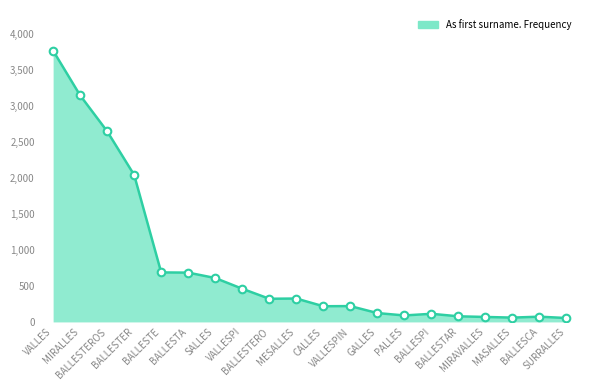

What is the change in value from BALLESTEROS to BALLESTE?

-1961